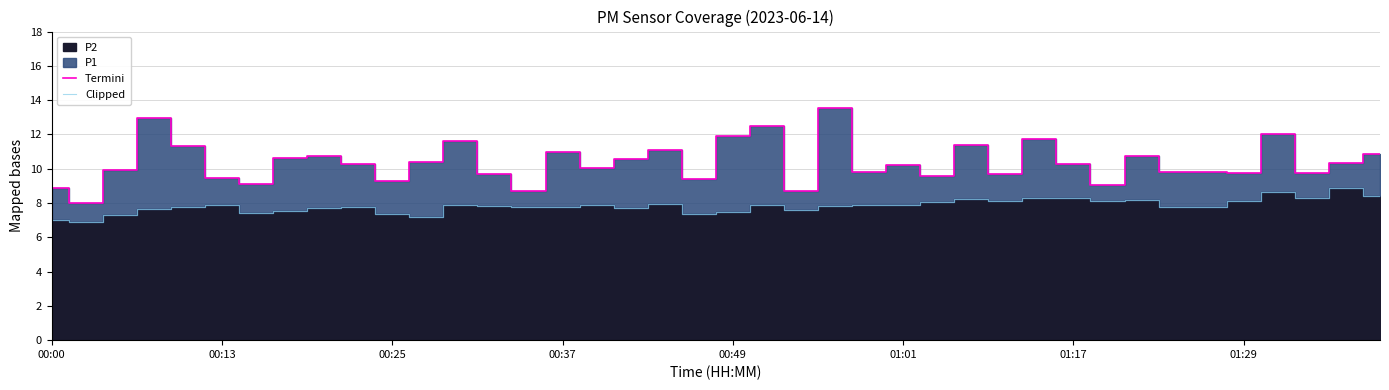

True or false: Clipped and Termini intersect in this chart.

False